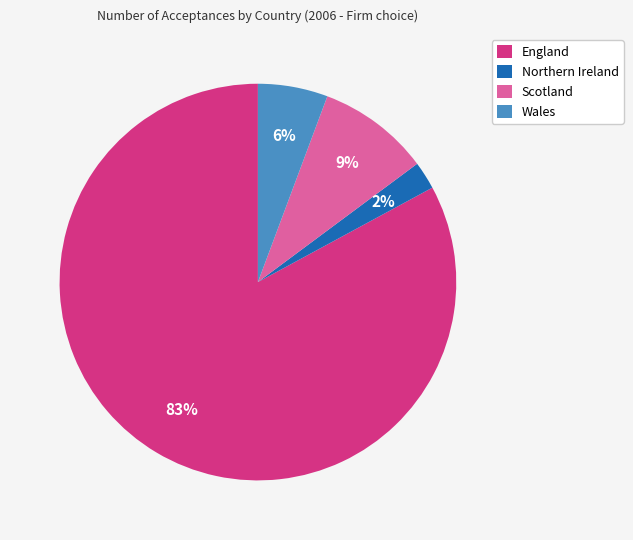

What is the largest slice in the pie chart?

England